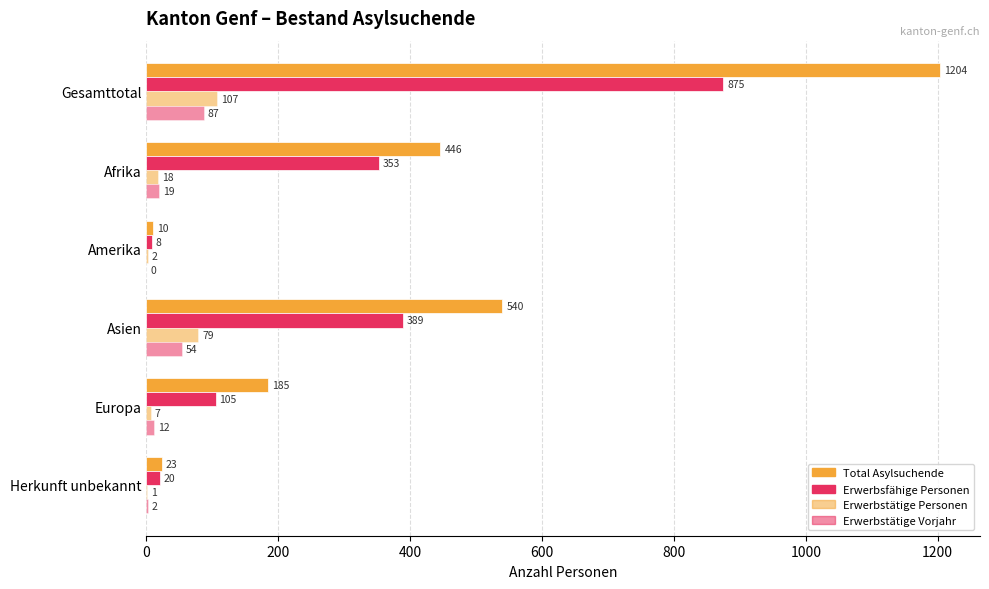

How many series are shown in this chart?

4